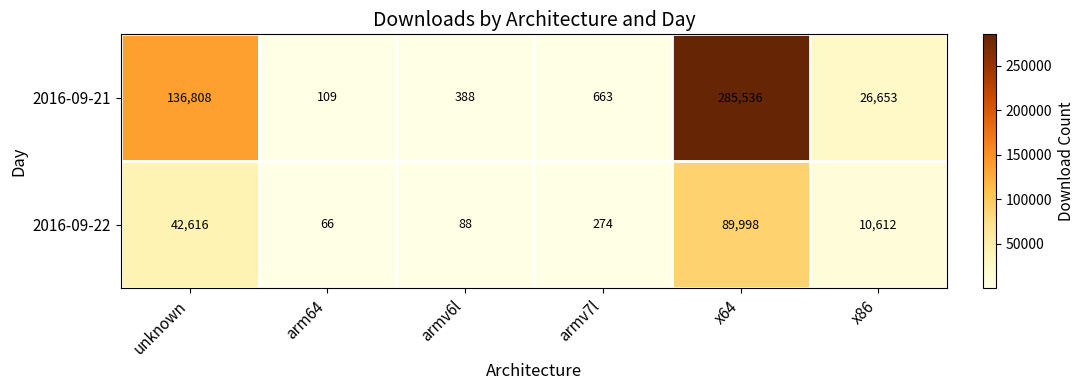

How many data points does each series have?

6